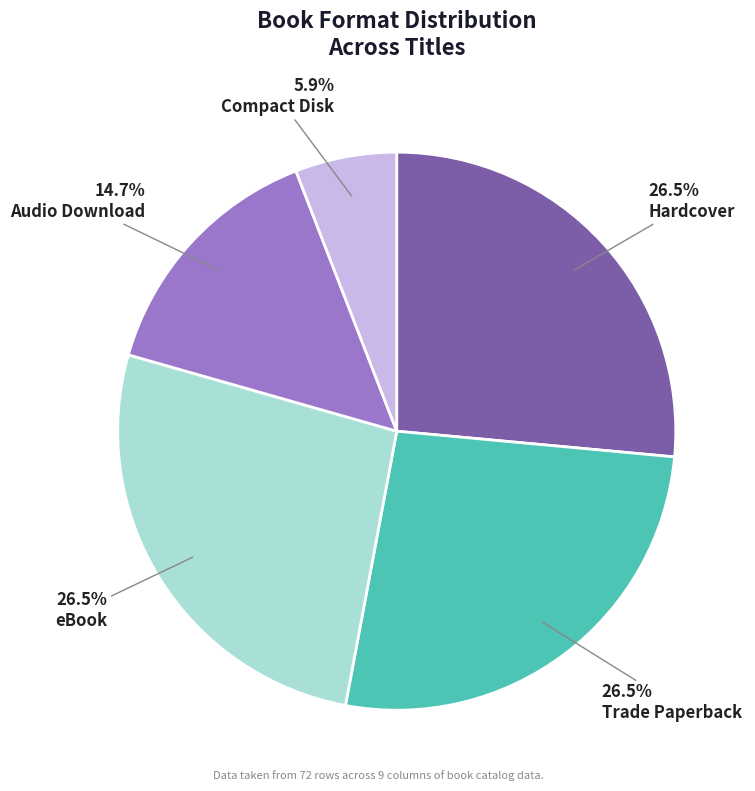

Is there any slice that represents more than half of the pie?

No